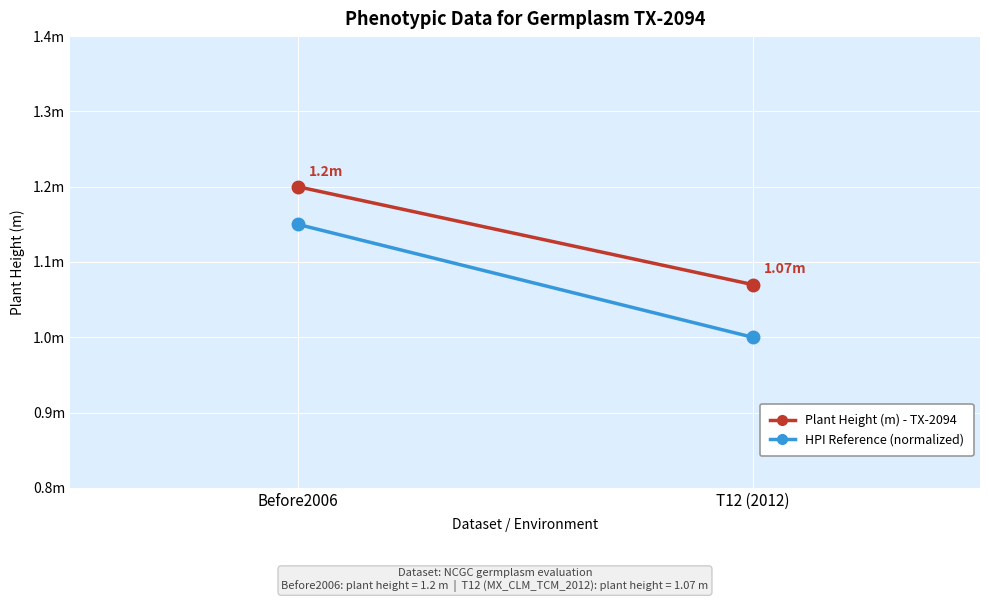

What is the total value across all series at Before2006?

2.3